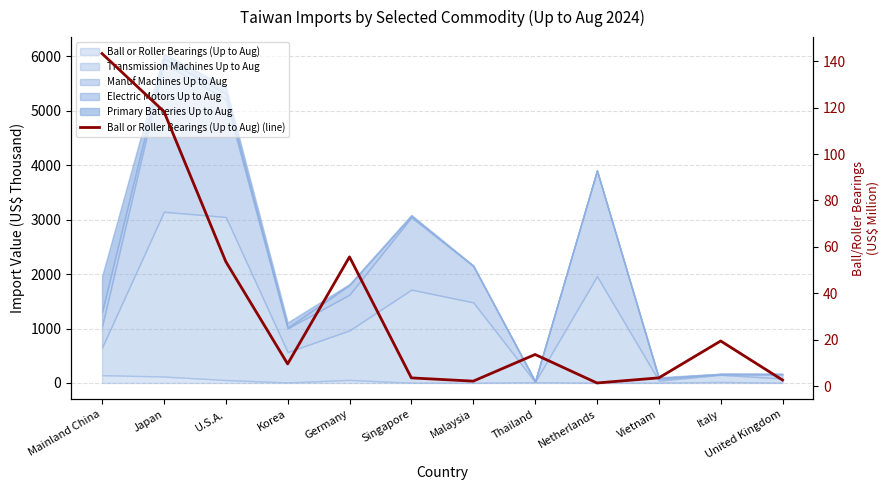

What is the minimum value shown in the chart?

1.4